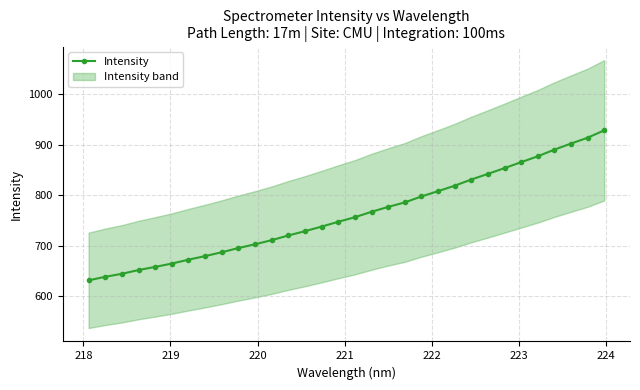

How many lines are shown in the chart?

1